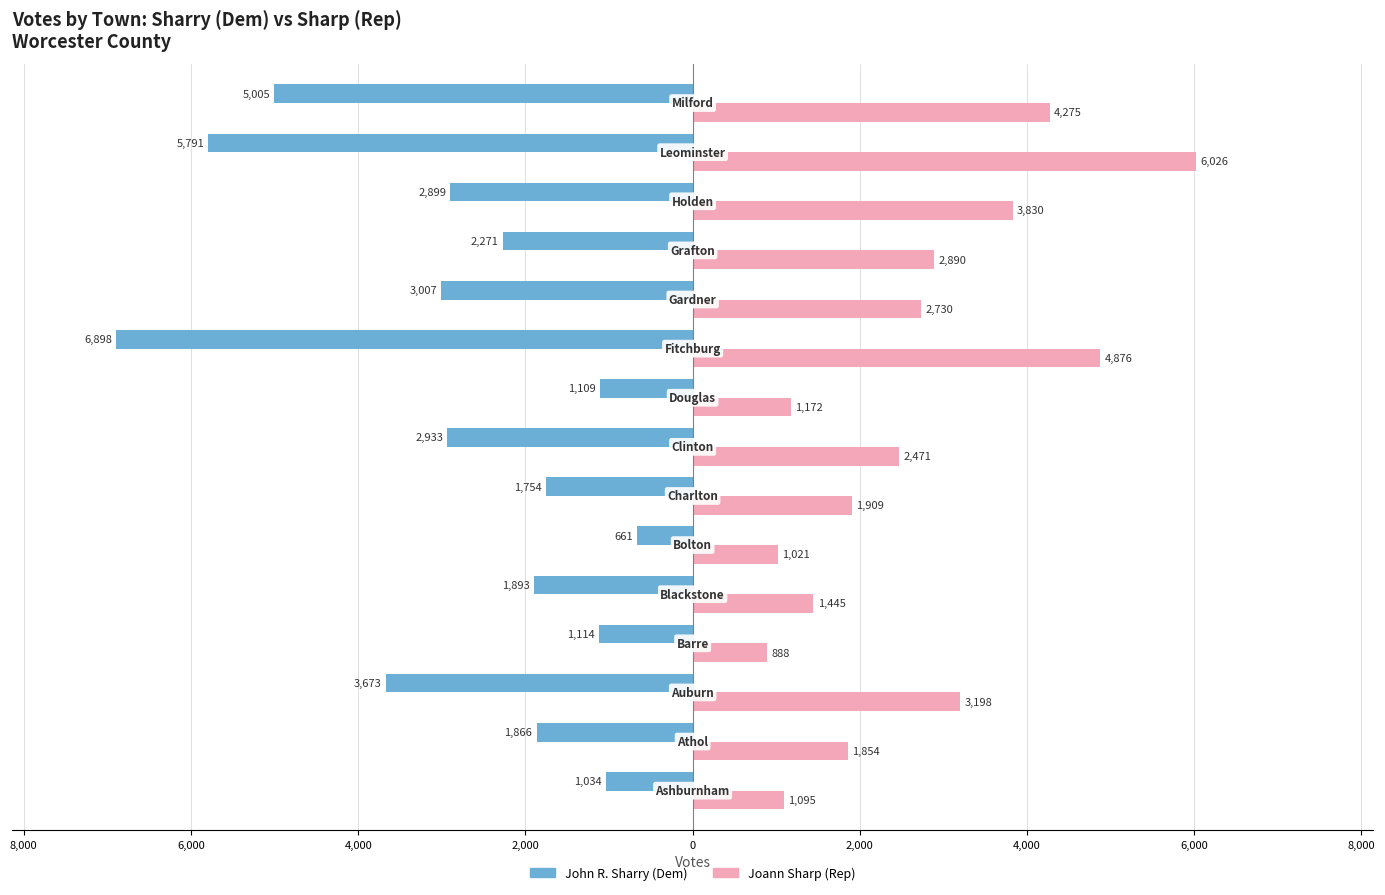

What are all the series names shown in the legend?

John R. Sharry (Dem), Joann Sharp (Rep)